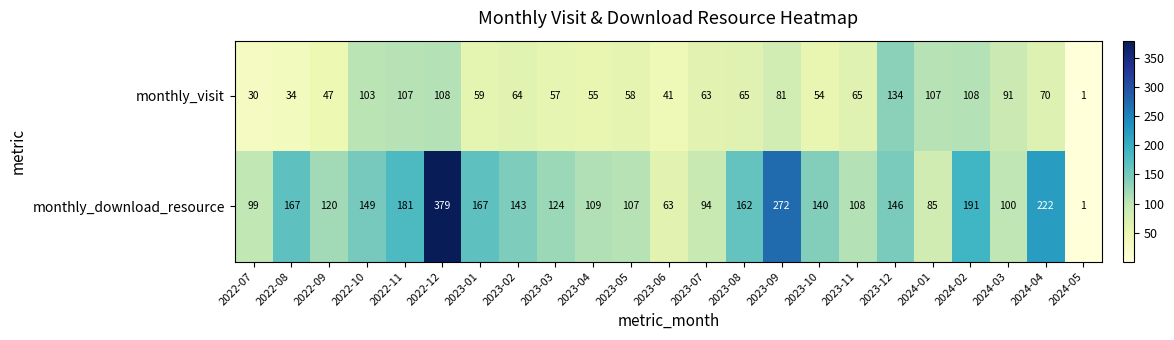

Count the number of categories in the chart.

23